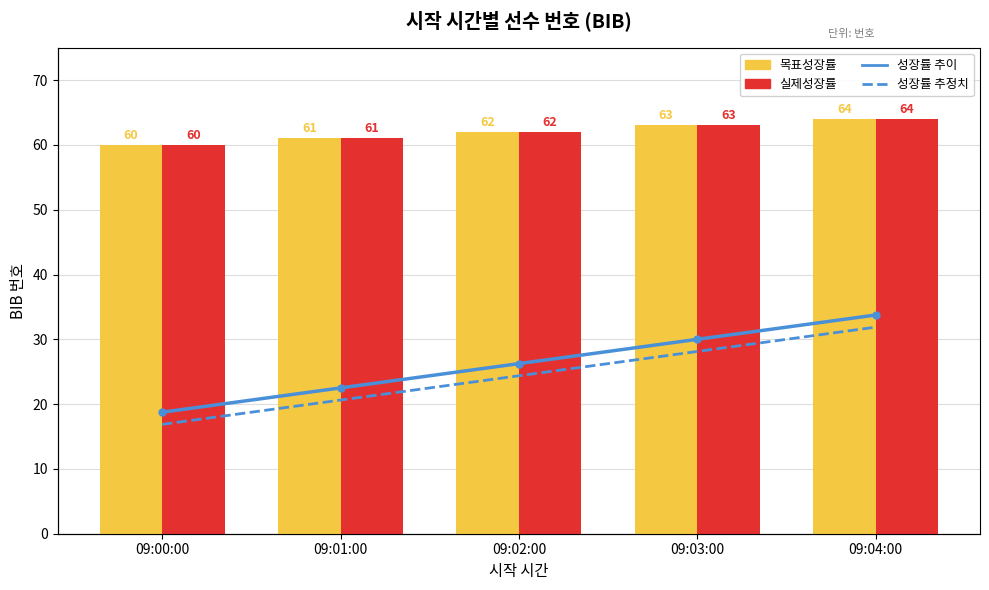

What is the difference between the 성장률 추이 values at 09:03:00 and 09:01:00?

2.0